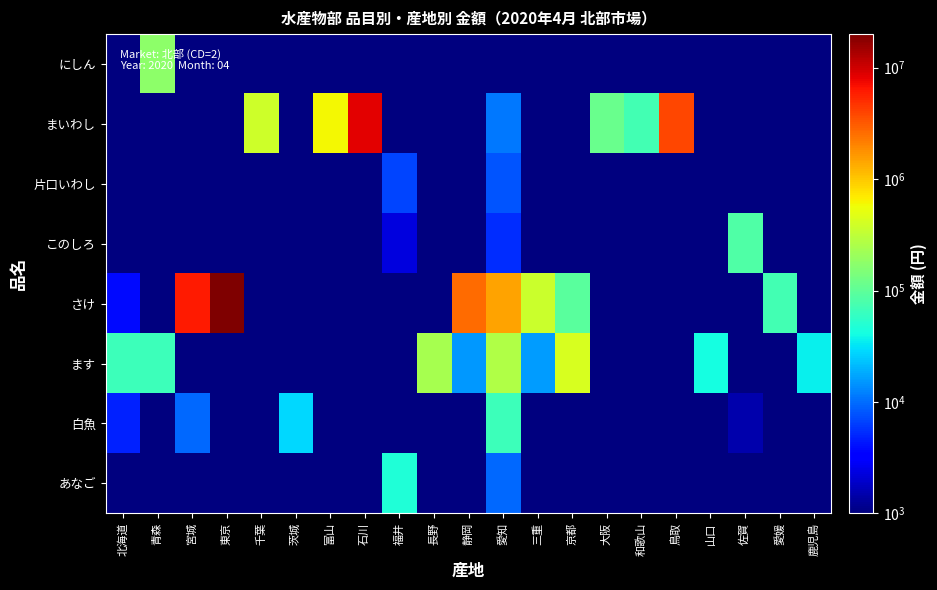

Which series has the largest range (max minus min)?

さけ